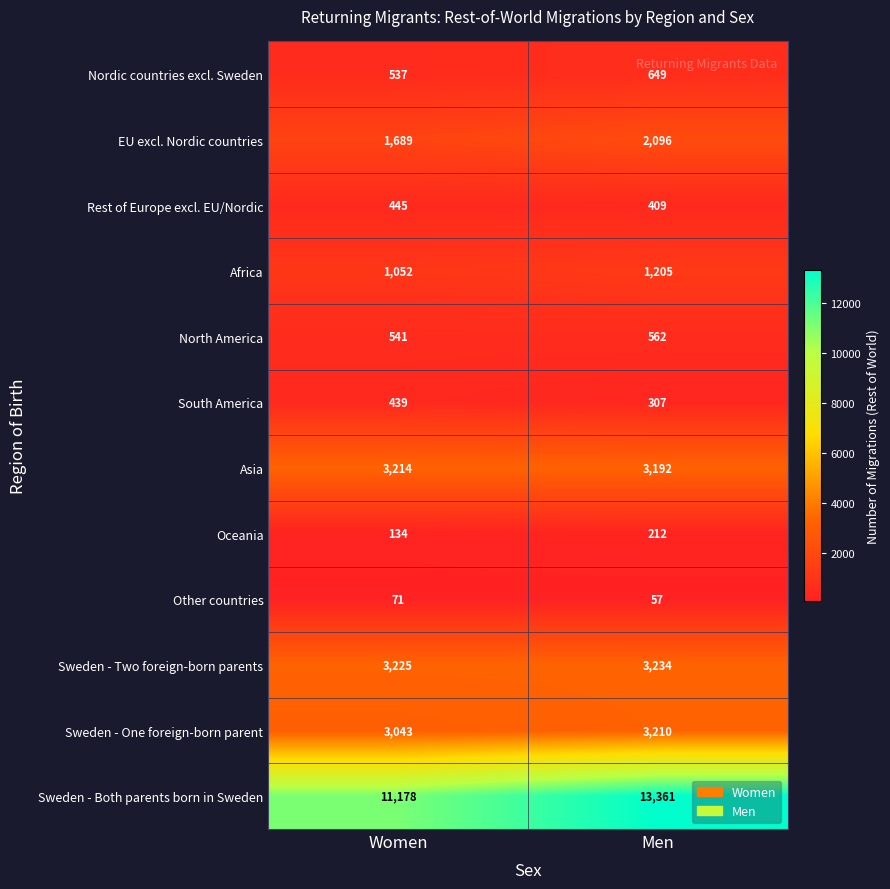

At which category does the chart reach its minimum across all series?

Men